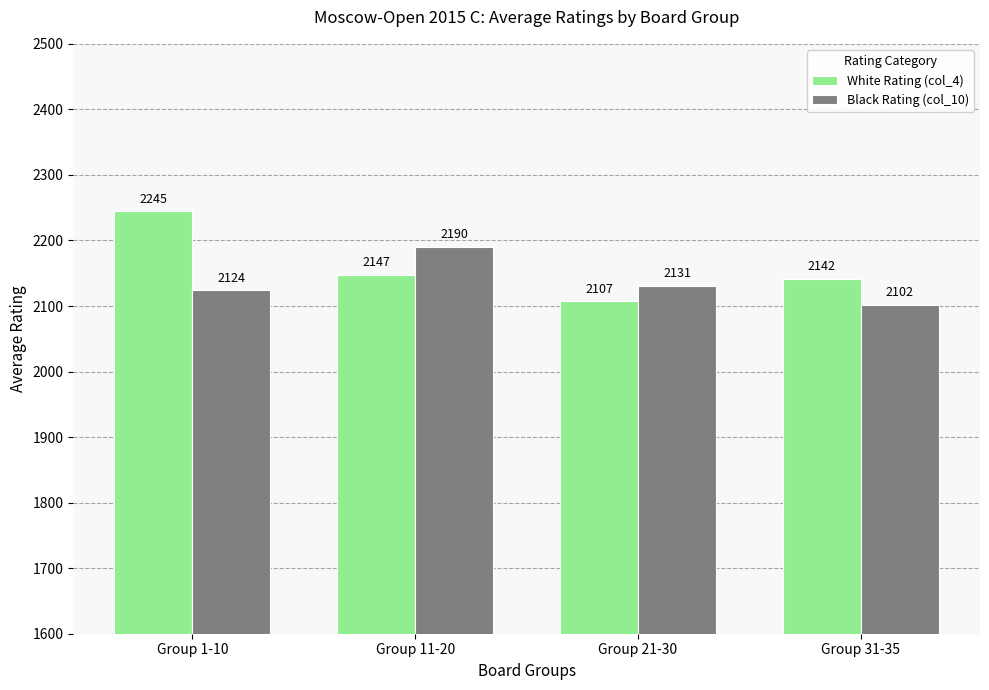

How many data points in Black Rating (col_10) are less than 2130?

2